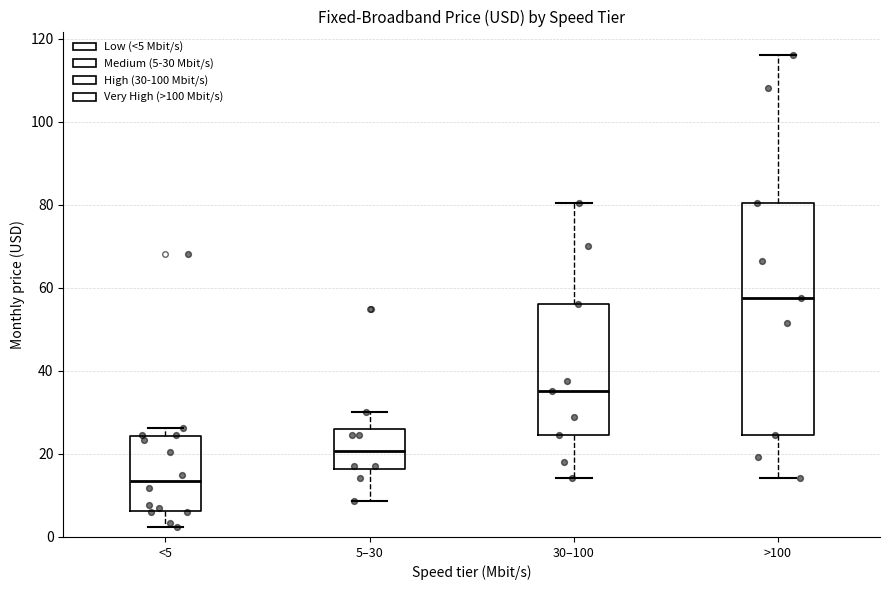

Which box is the tallest, from its lower edge to its upper edge?

>100